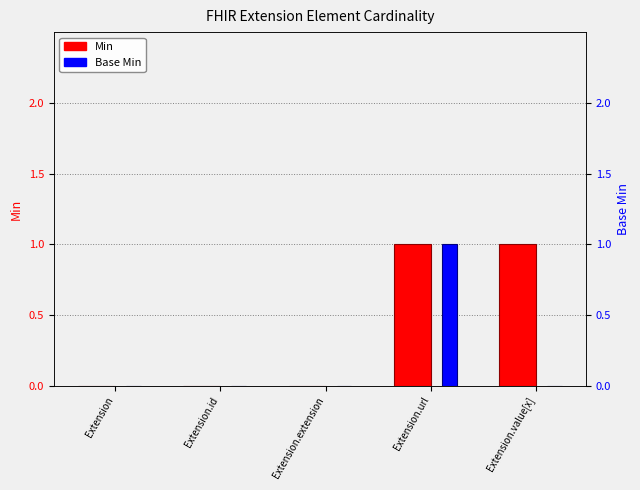

What is the difference between the maximum and second lowest values in the Min series?

1